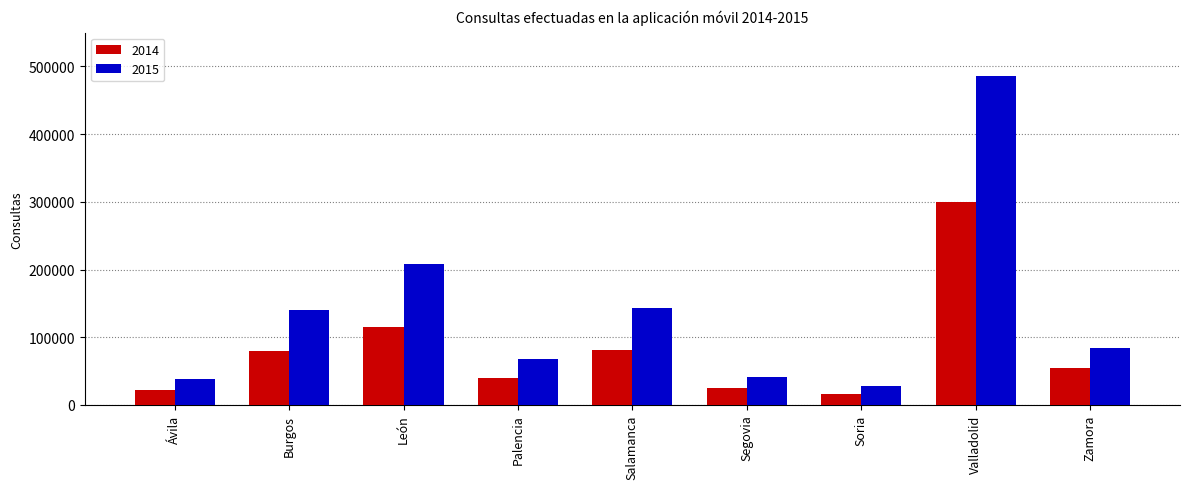

What is the difference between the second highest and minimum values in the 2014 series?

98356